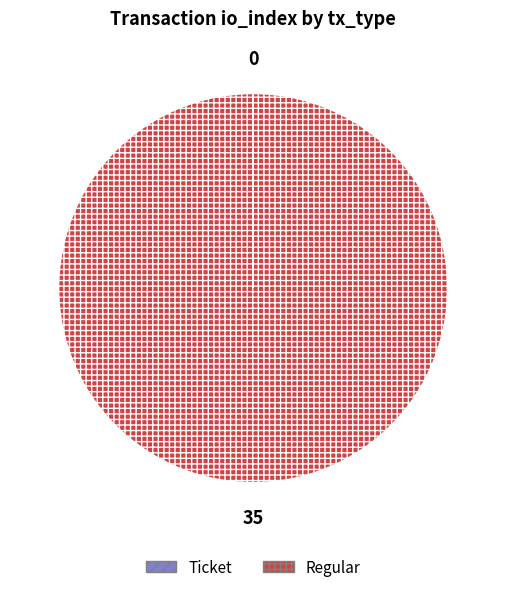

True or false: Regular accounts for 100% of the total.

True